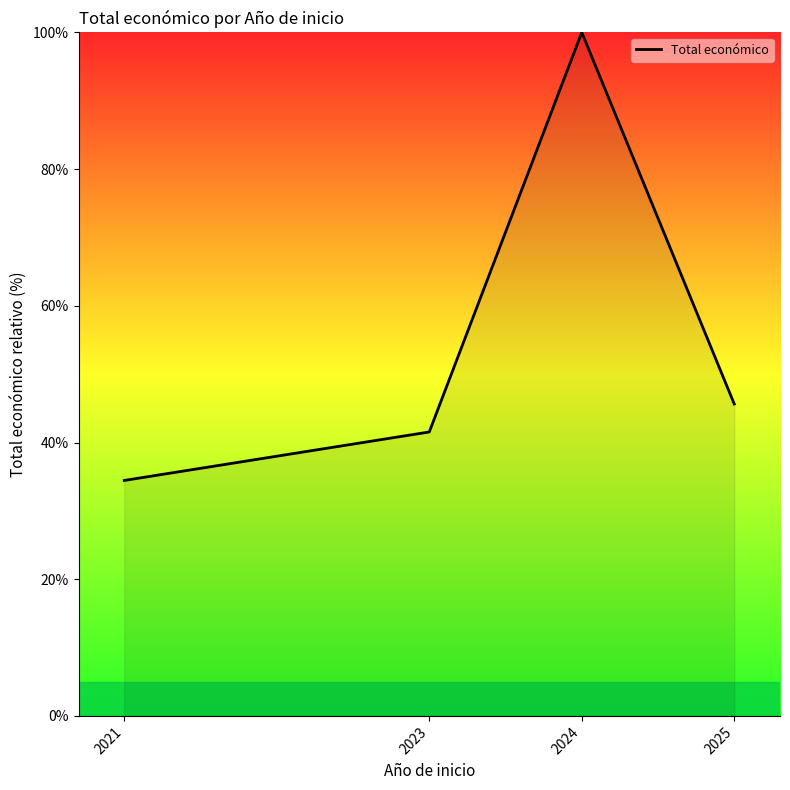

How many values exceed 45?

2